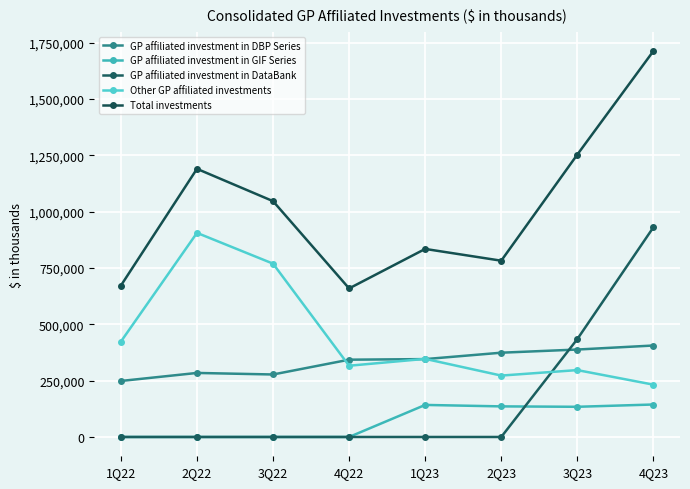

True or false: GP affiliated investment in DataBank has more than 0 interior local peaks.

False